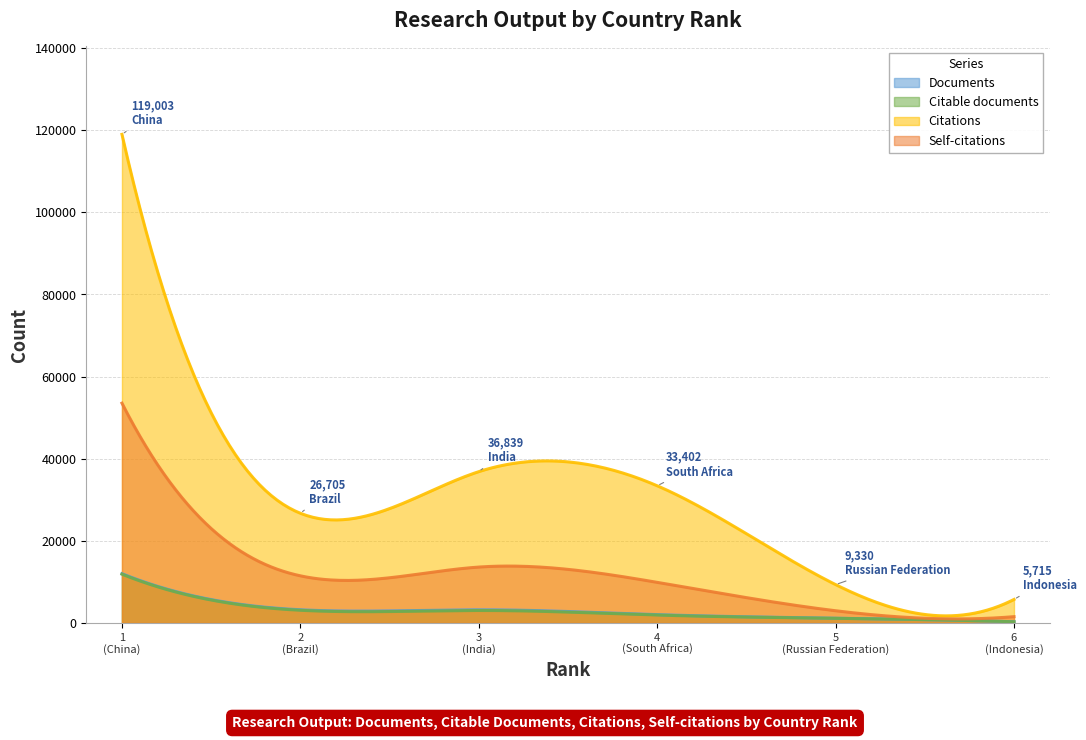

Rank the series at 1 from highest to lowest value.

Citations, Self-citations, Documents, Citable documents